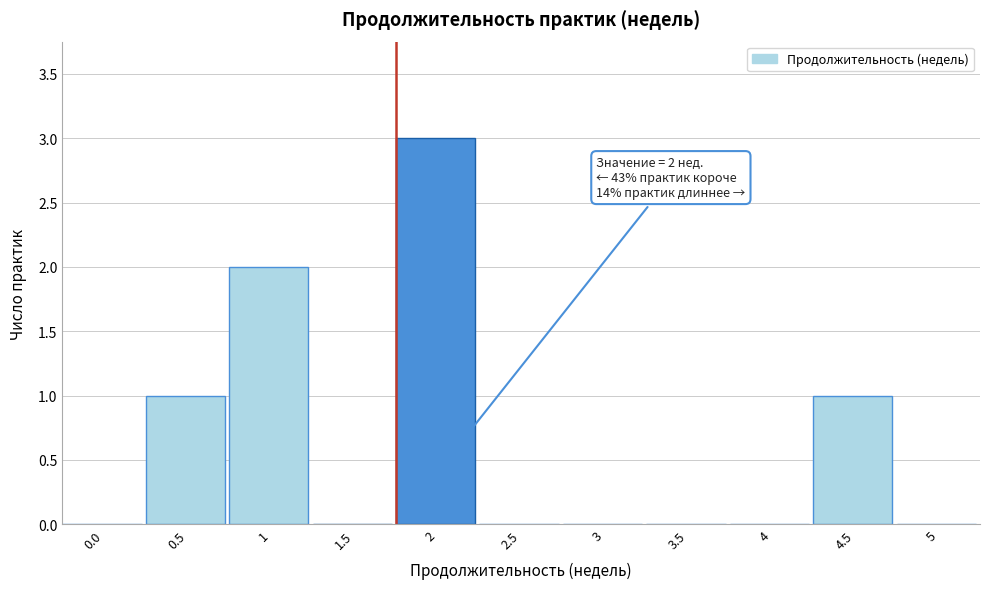

Reading left to right, what are all the values shown in this chart?

0.0=0	0.5=1	1=2	1.5=0	2=3	2.5=0	3=0	3.5=0	4=0	4.5=1	5=0